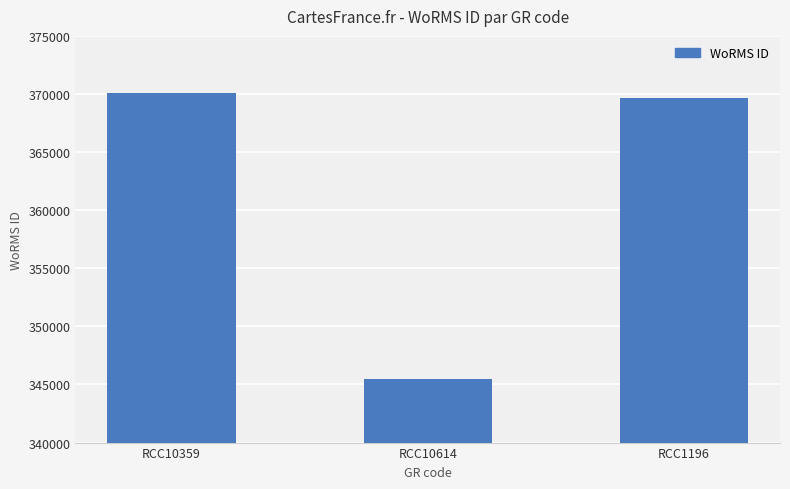

How many bars are there in total?

3